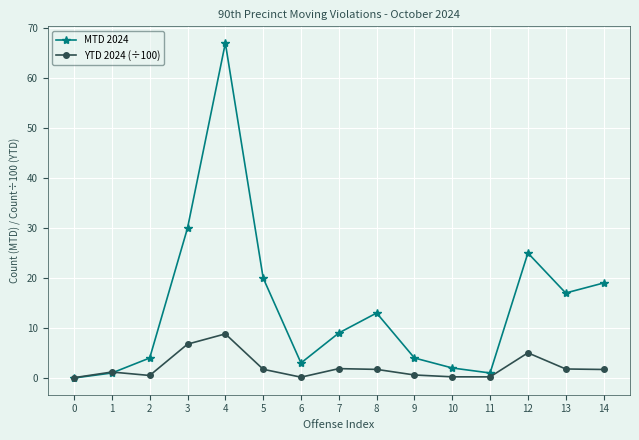

In MTD 2024, how many points are lower than both neighbors (excluding endpoints)?

3